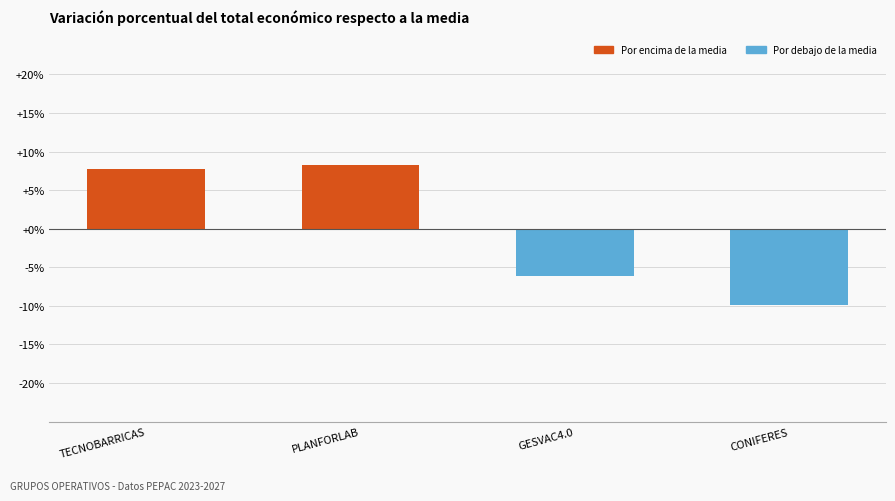

Which label corresponds to the smallest value in the chart?

CONIFERES